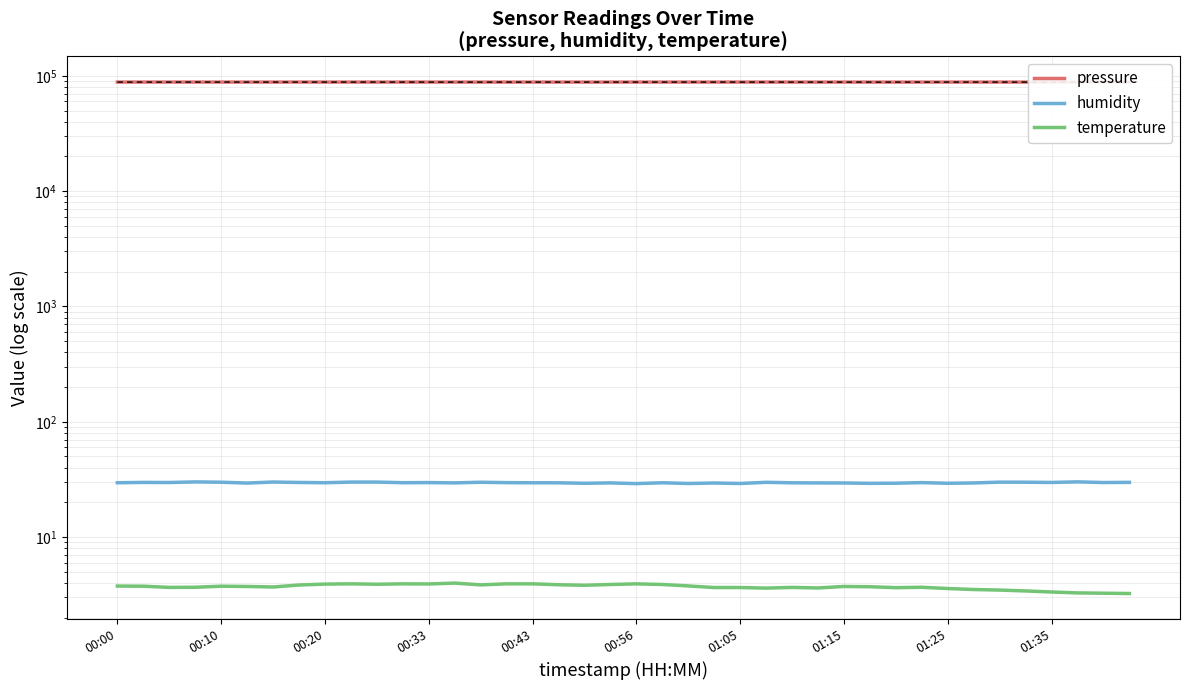

True or false: temperature and pressure_dashed intersect in this chart.

False